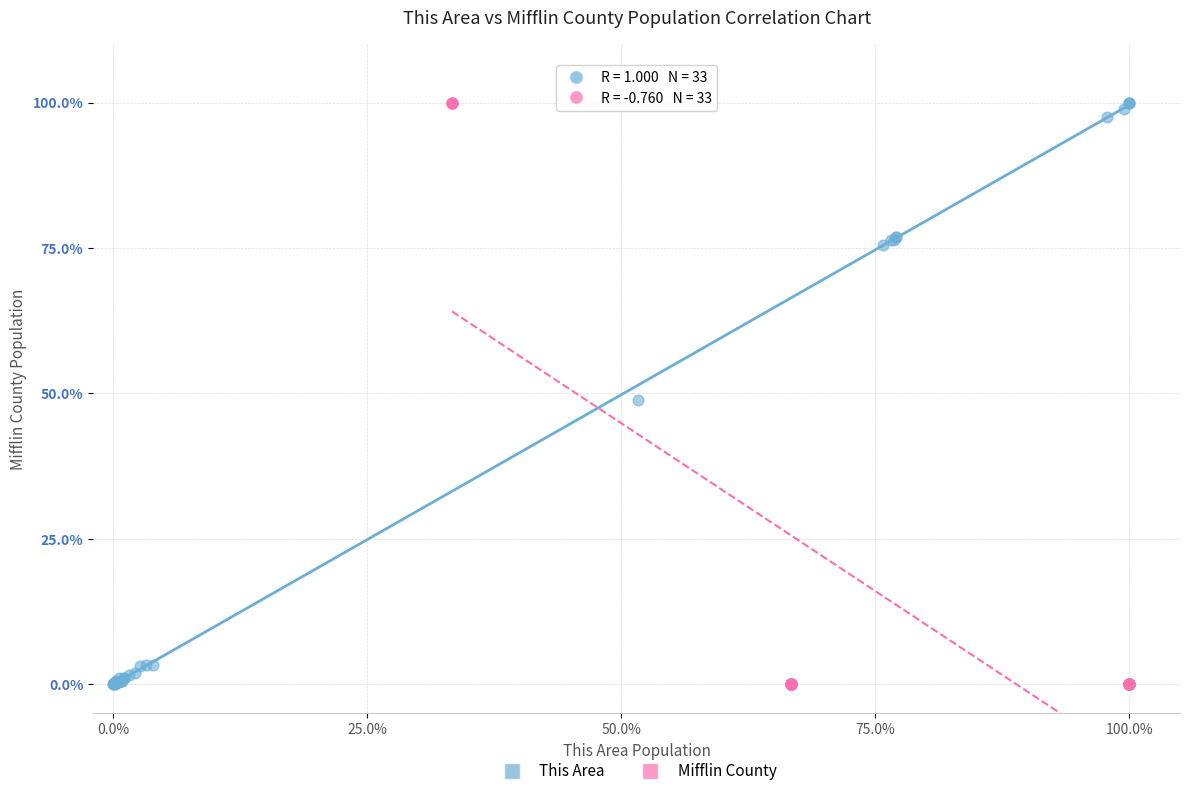

Which series has the largest Y range (max minus min)?

Mifflin County